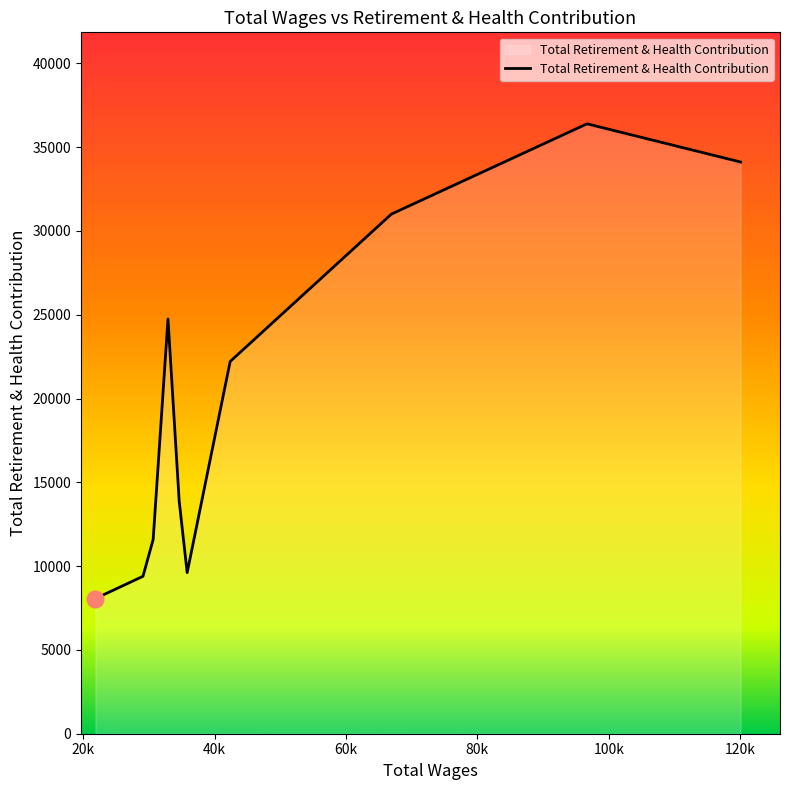

What is the difference between the maximum and minimum values?

28329